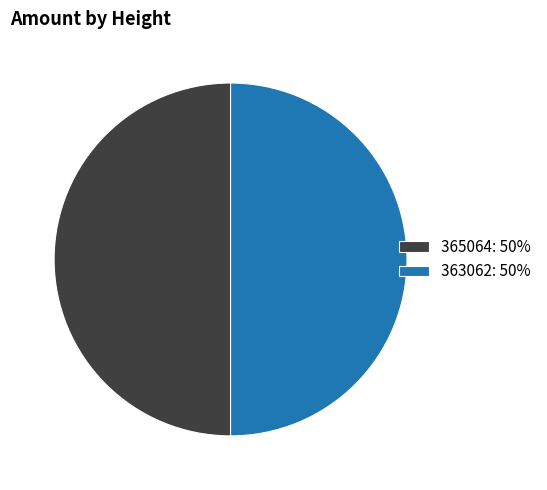

True or false: 365064: 50% accounts for 50% of the total.

True